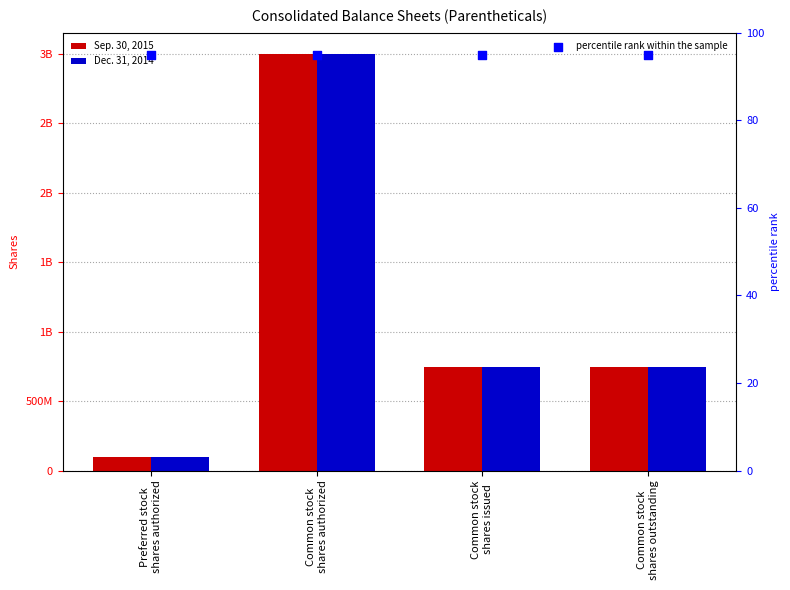

At which category is the sum across all series the highest?

Common stock
shares authorized